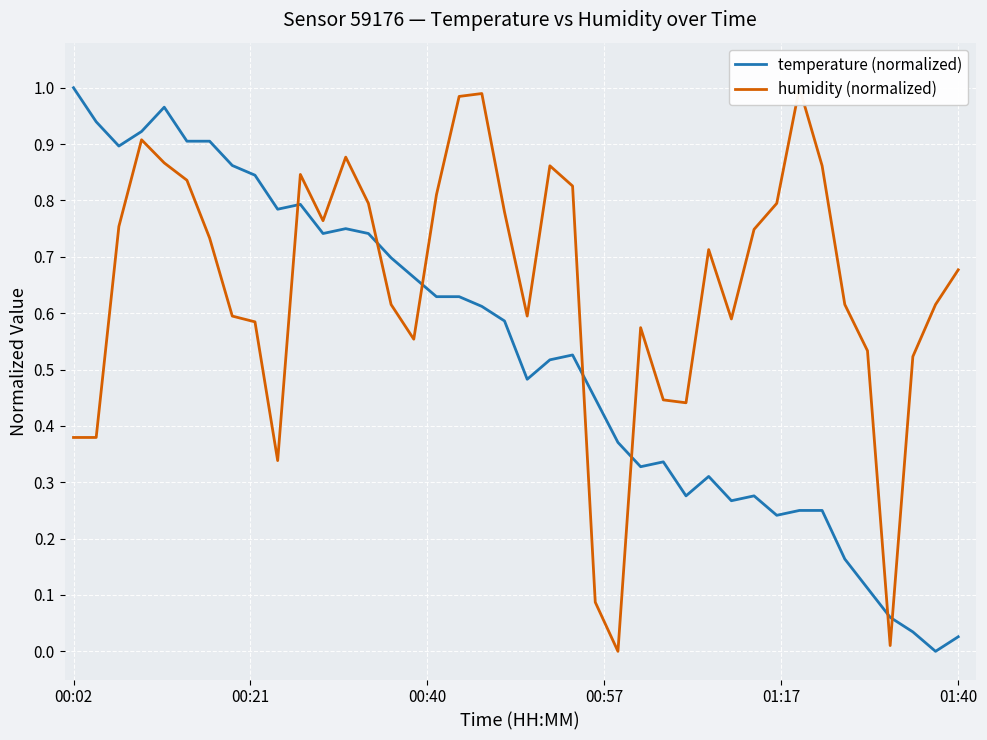

How many interior local peaks does the humidity (normalized) series have?

8